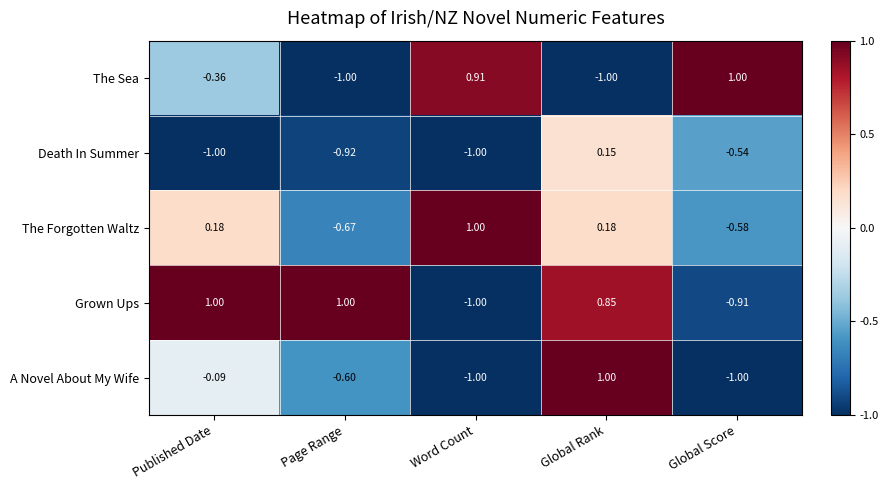

Which category has the highest value in the A Novel About My Wife series?

Global Rank